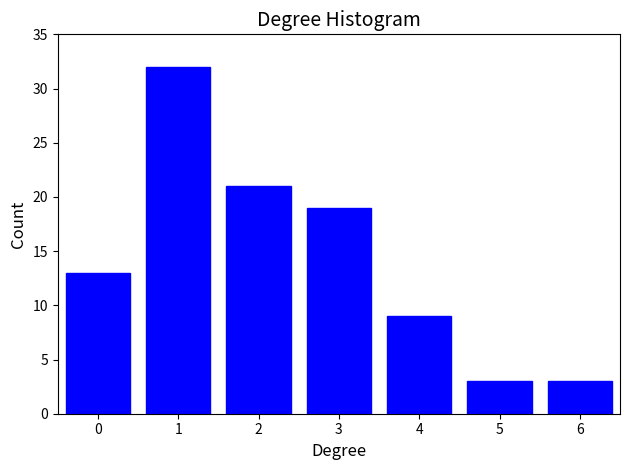

Reading right to left, extract all data points from this chart.

3	3	9	19	21	32	13